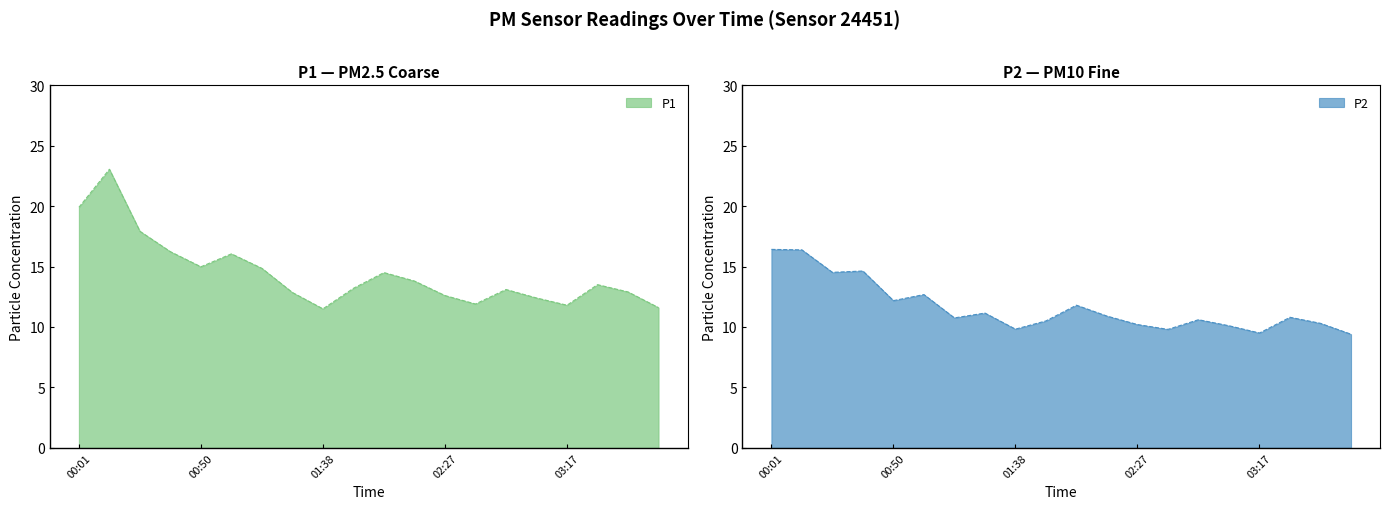

What is the label of the 6th point from the left?

01:02